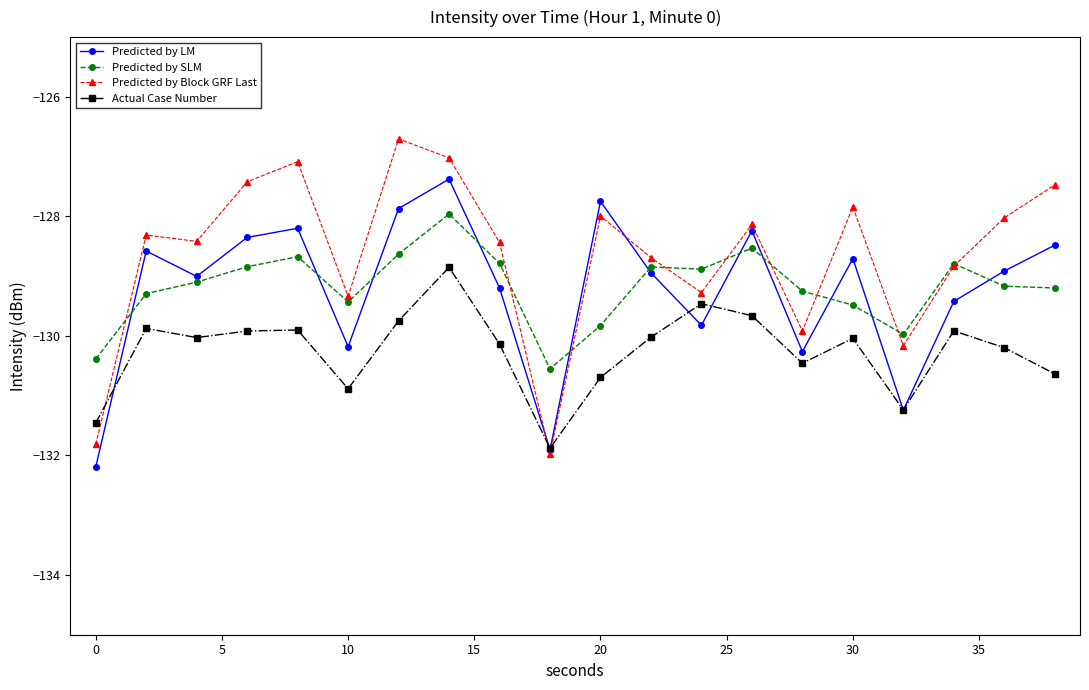

Which series ends up on top after the final intersection of Predicted by LM and Predicted by SLM?

Predicted by LM